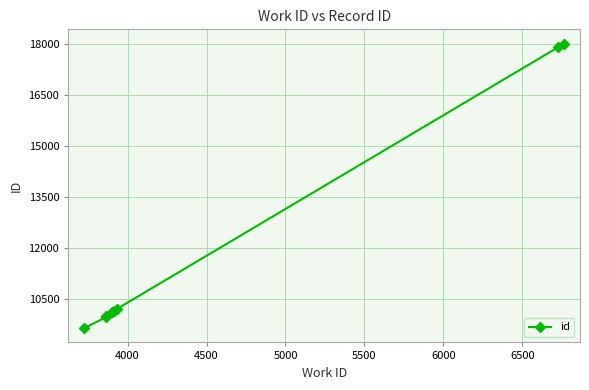

What is the smallest value displayed?

9637